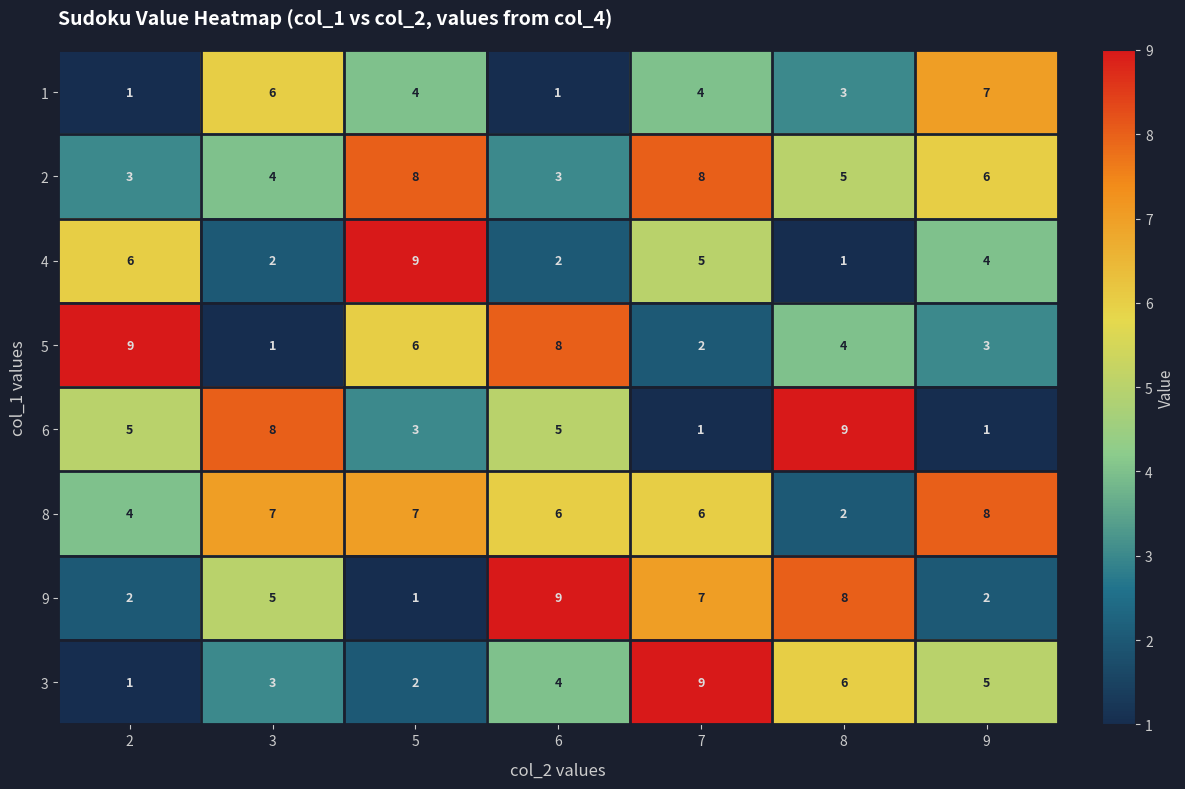

At which category is the sum across all series the highest?

7